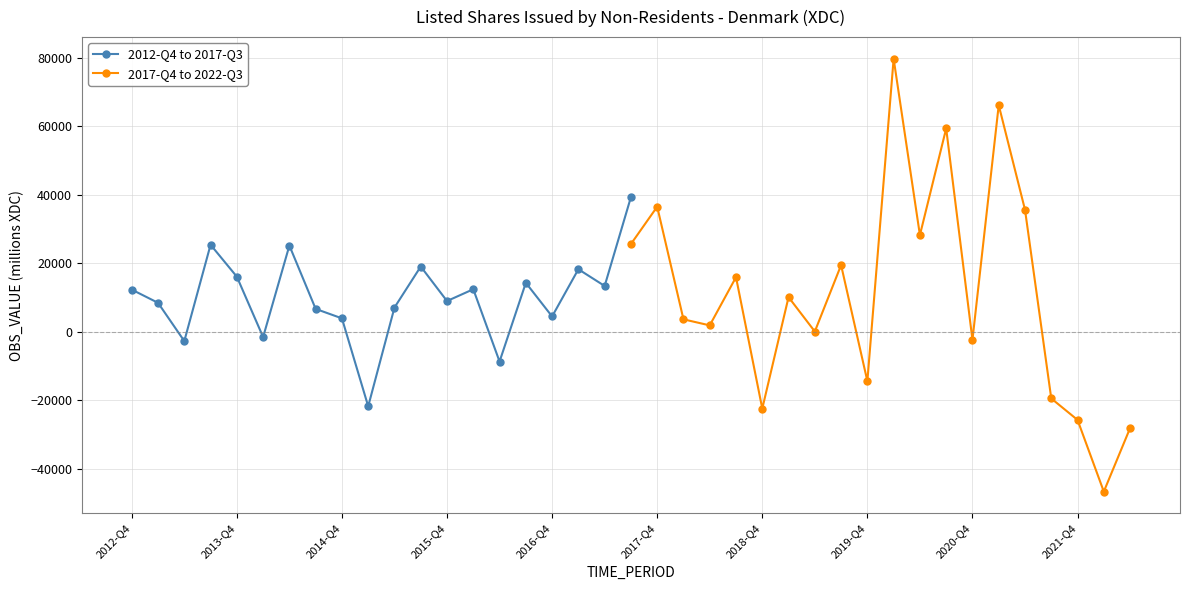

True or false: 2012-Q4 to 2017-Q3 has more than 1 interior local peaks.

True